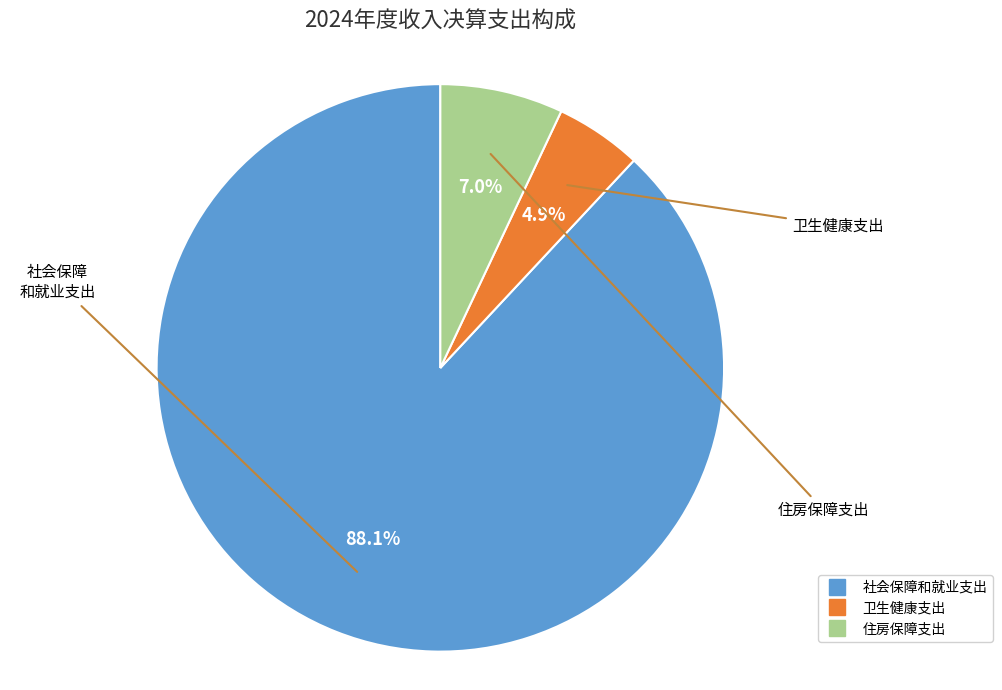

Which slice is the largest?

社会保障和就业支出